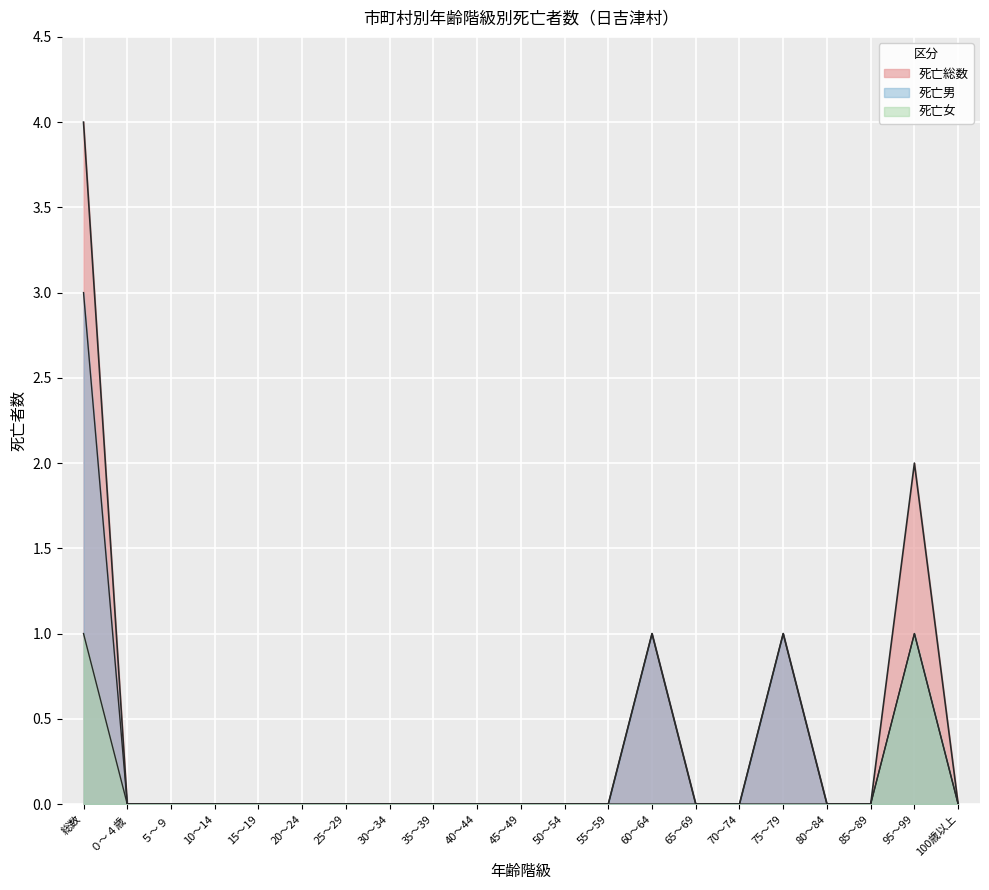

Reading right to left, list all the values displayed in this chart.

死亡総数: 100歳以上=0	95～99=2	85～89=0	80～84=0	75～79=1	70～74=0	65～69=0	60～64=1	55～59=0	50～54=0	45～49=0	40～44=0	35～39=0	30～34=0	25～29=0	20～24=0	15～19=0	10～14=0	５～９=0	０～４歳=0	総数=4
死亡男: 100歳以上=0	95～99=1	85～89=0	80～84=0	75～79=1	70～74=0	65～69=0	60～64=1	55～59=0	50～54=0	45～49=0	40～44=0	35～39=0	30～34=0	25～29=0	20～24=0	15～19=0	10～14=0	５～９=0	０～４歳=0	総数=3
死亡女: 100歳以上=0	95～99=1	85～89=0	80～84=0	75～79=0	70～74=0	65～69=0	60～64=0	55～59=0	50～54=0	45～49=0	40～44=0	35～39=0	30～34=0	25～29=0	20～24=0	15～19=0	10～14=0	５～９=0	０～４歳=0	総数=1